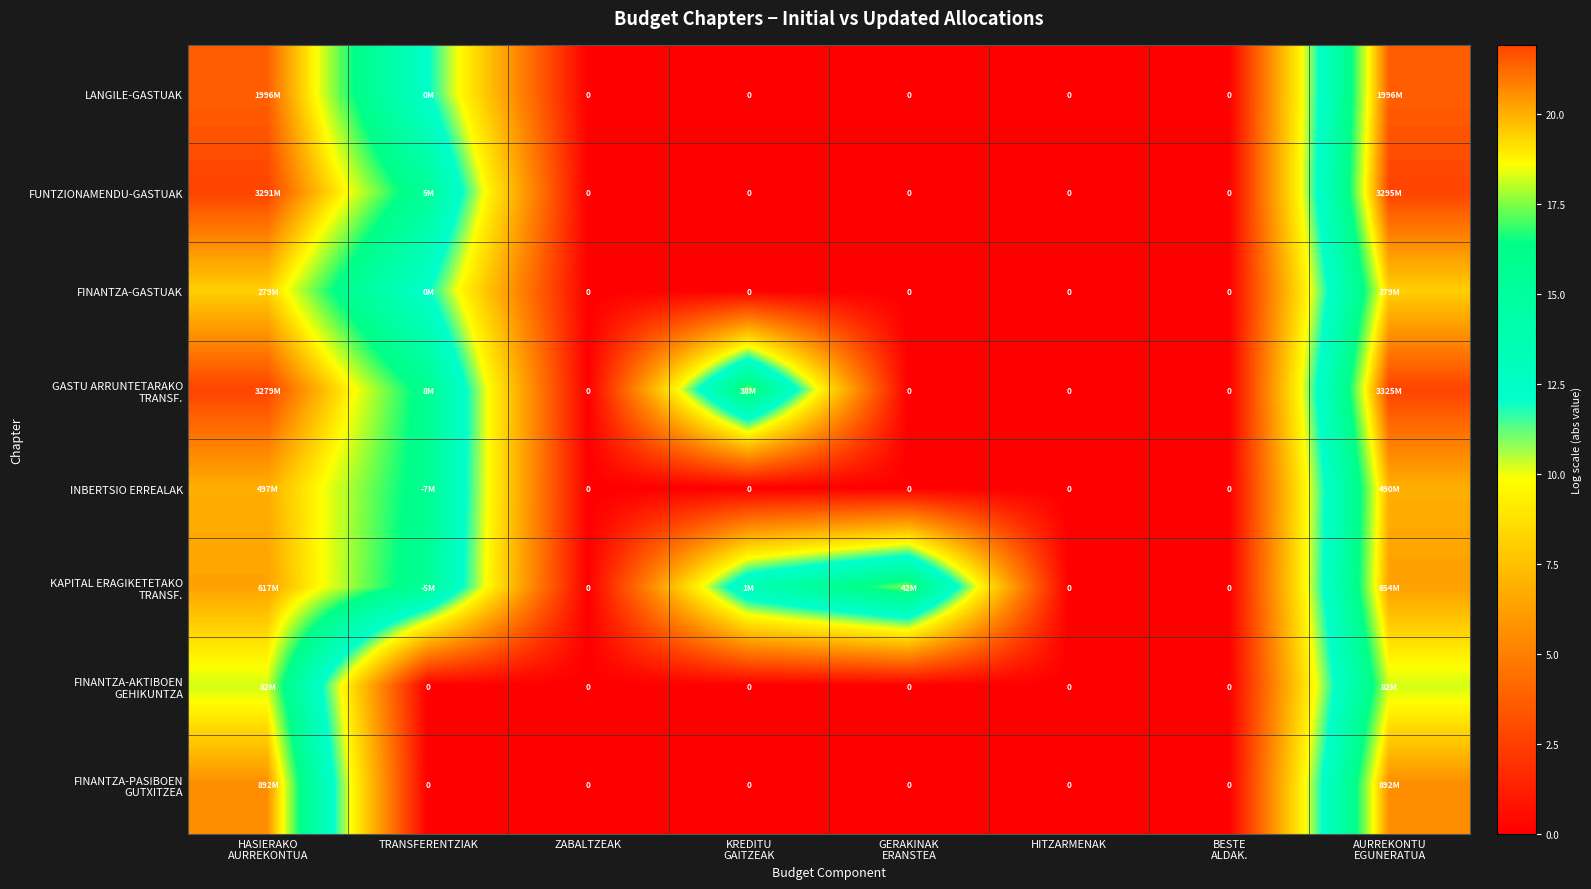

True or false: GASTU ARRUNTETARAKO TRANSF. has a value of 0.0 at HITZARMENAK.

True